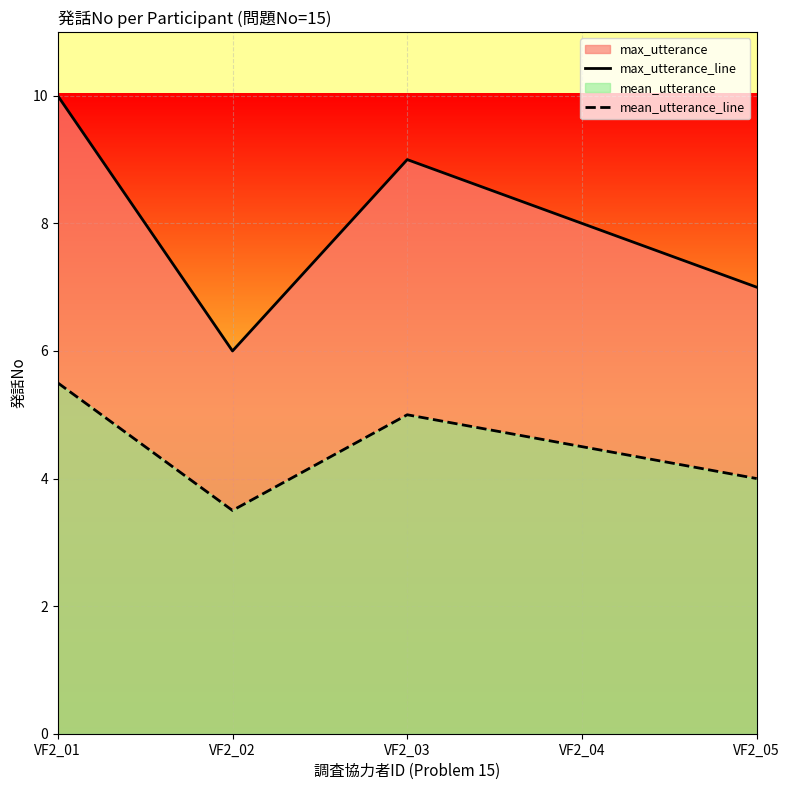

What is the value of the max_utterance_line point at the 1st from the left?

10.0